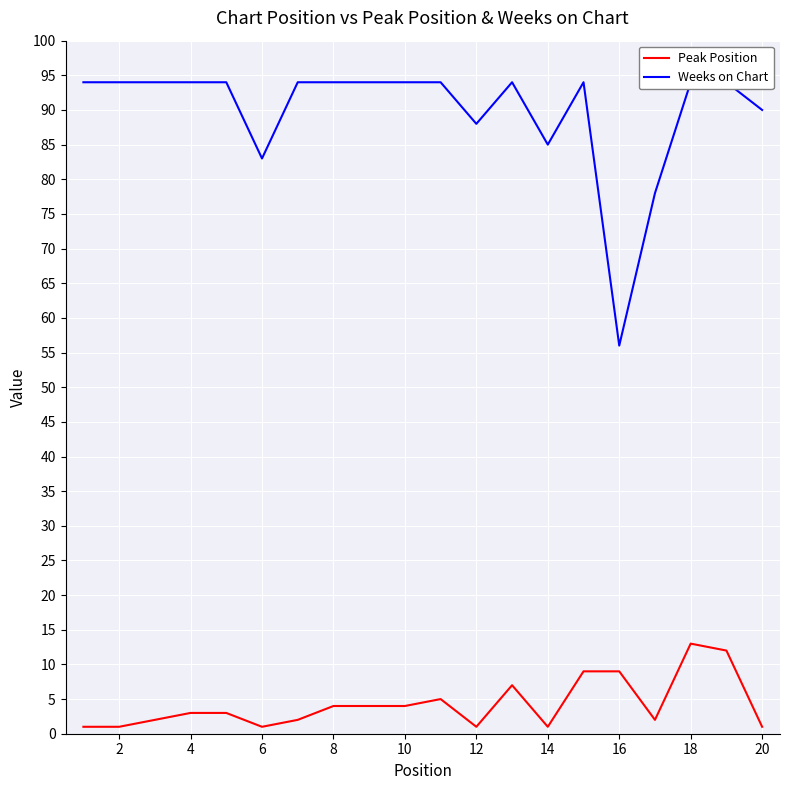

True or false: Weeks on Chart and Peak Position cross at least once.

False